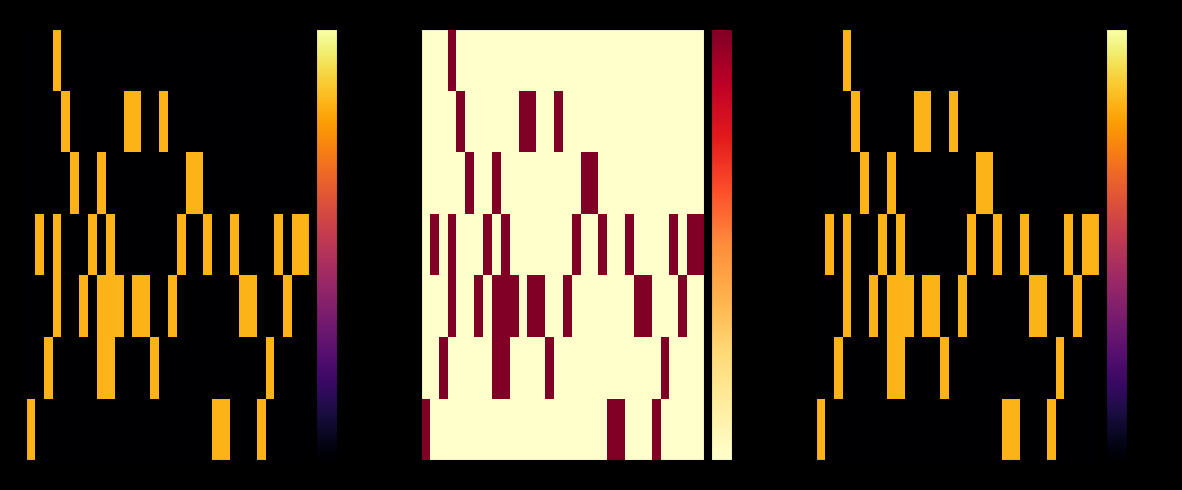

What is the sum of all row_5 values?

-2800.1